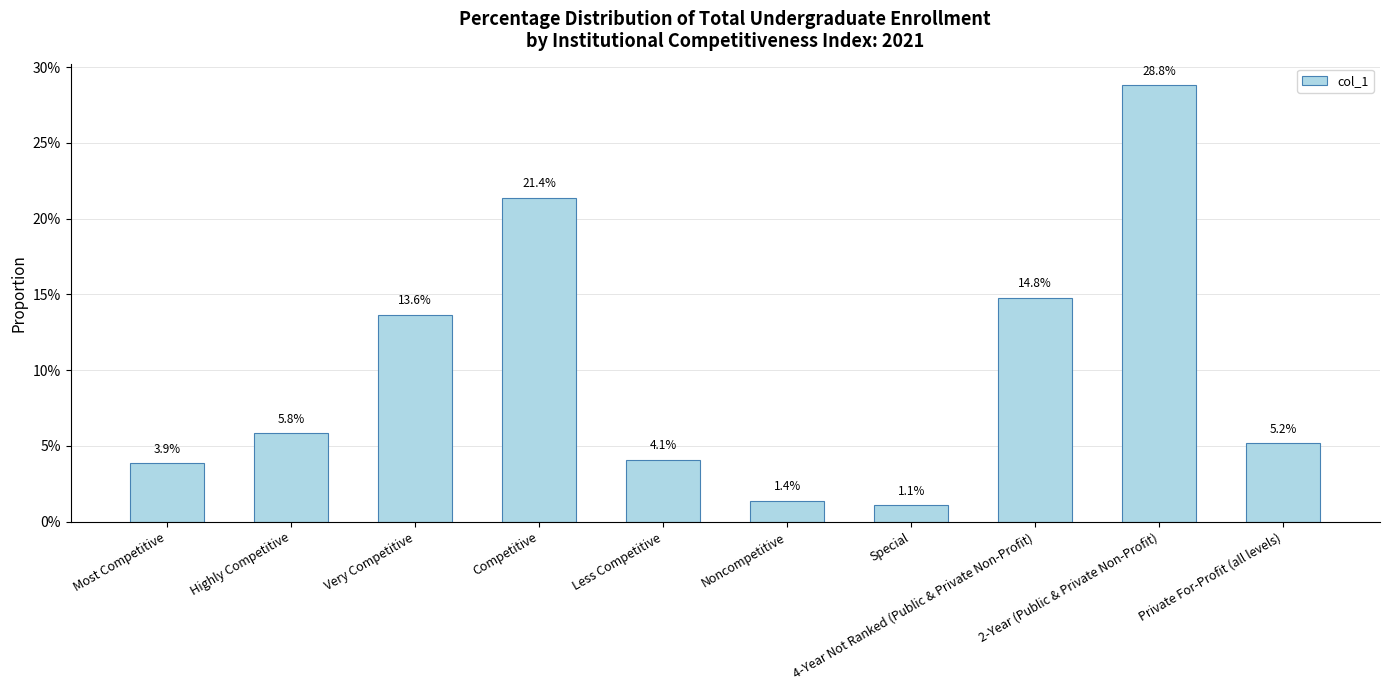

How many bars are there in total?

10